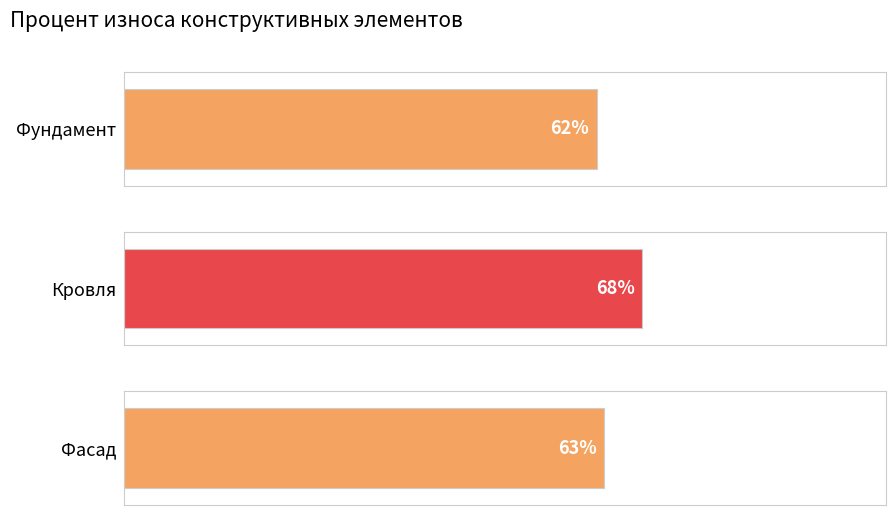

What is the smallest value displayed?

62